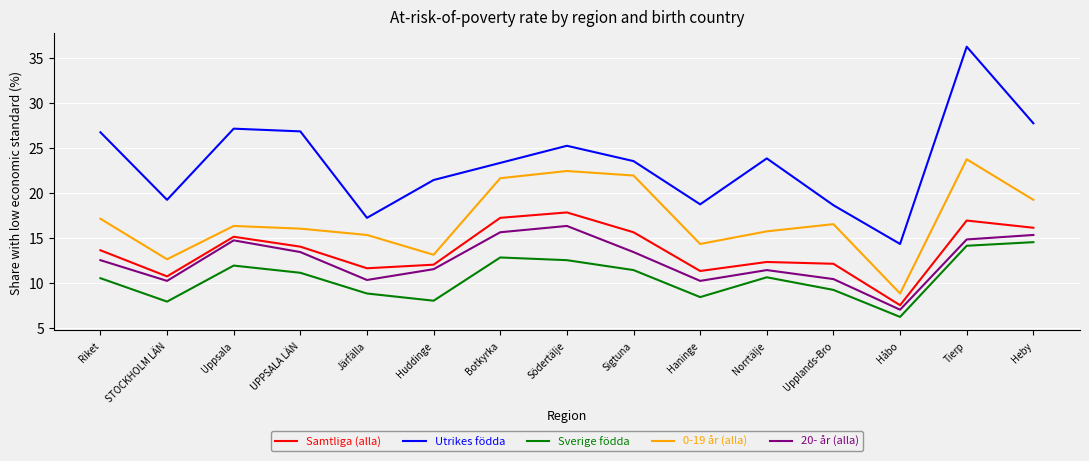

Which label corresponds to the smallest value in the chart?

Håbo